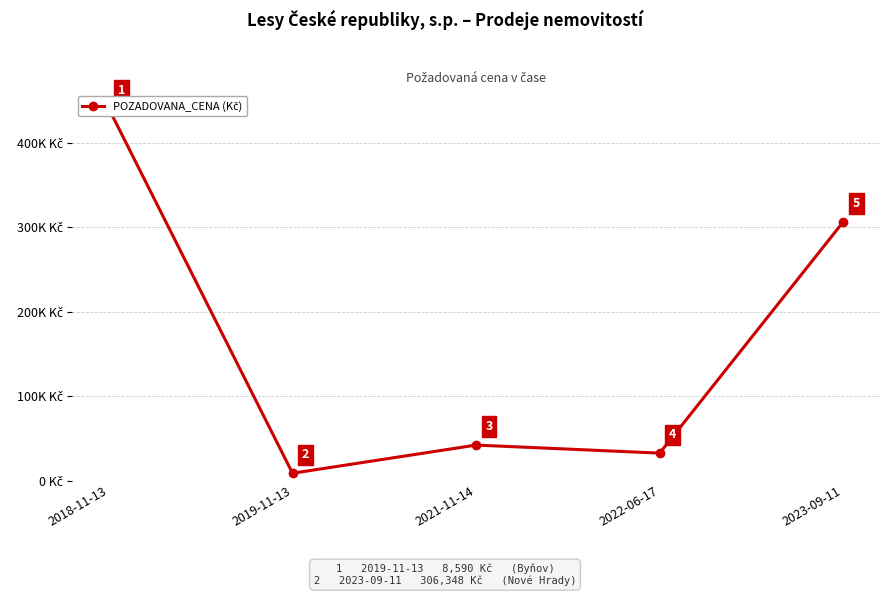

Is it true that the value at 2019-11-13 is 8590?

True